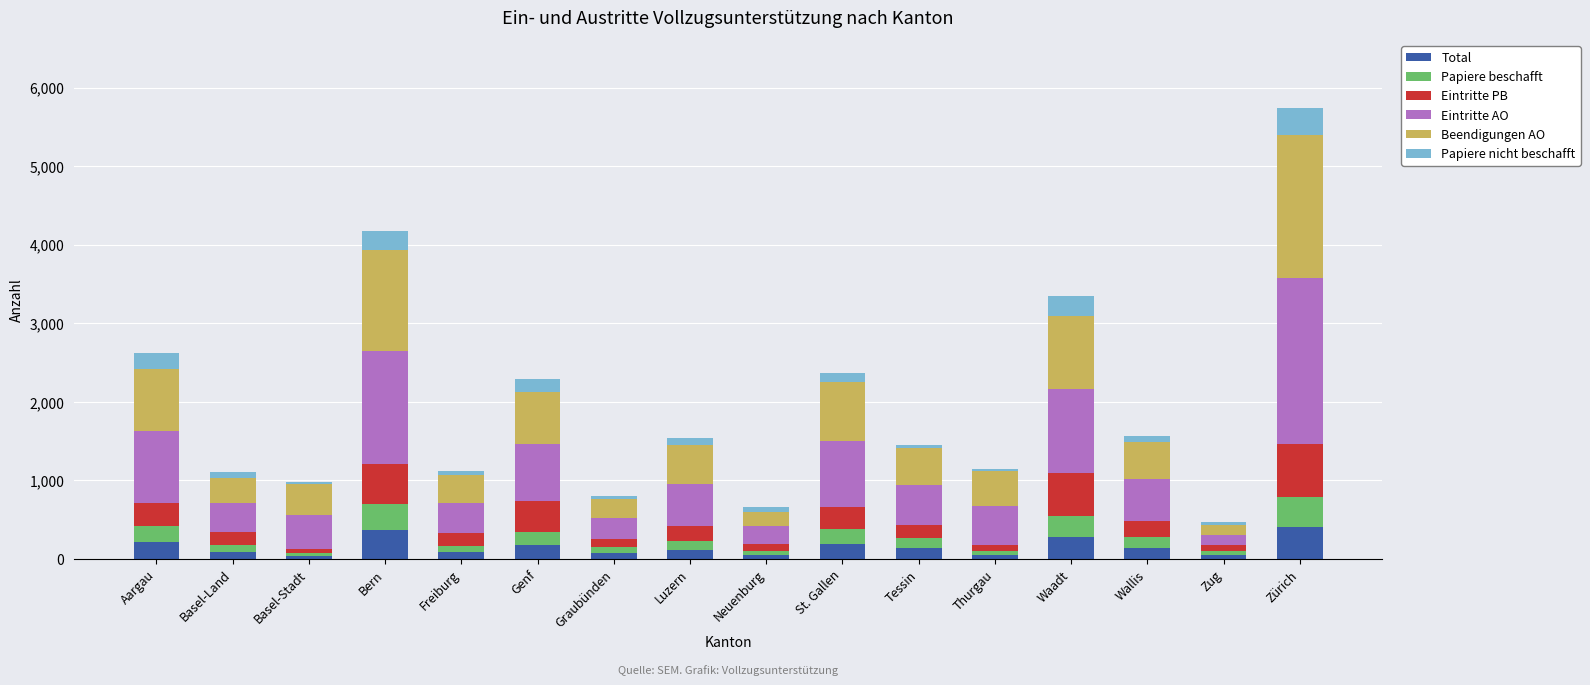

At which category is the sum across all series the highest?

Zürich